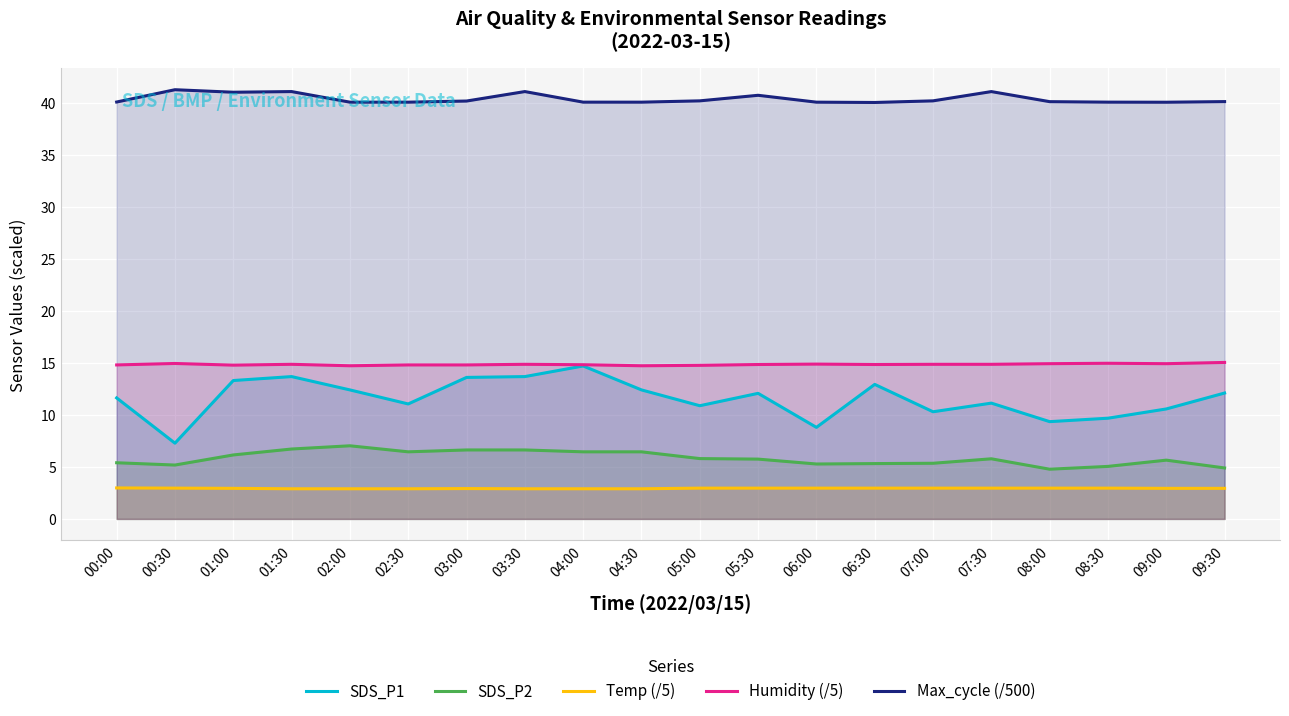

How many interior local valleys does the SDS_P1 series have?

6